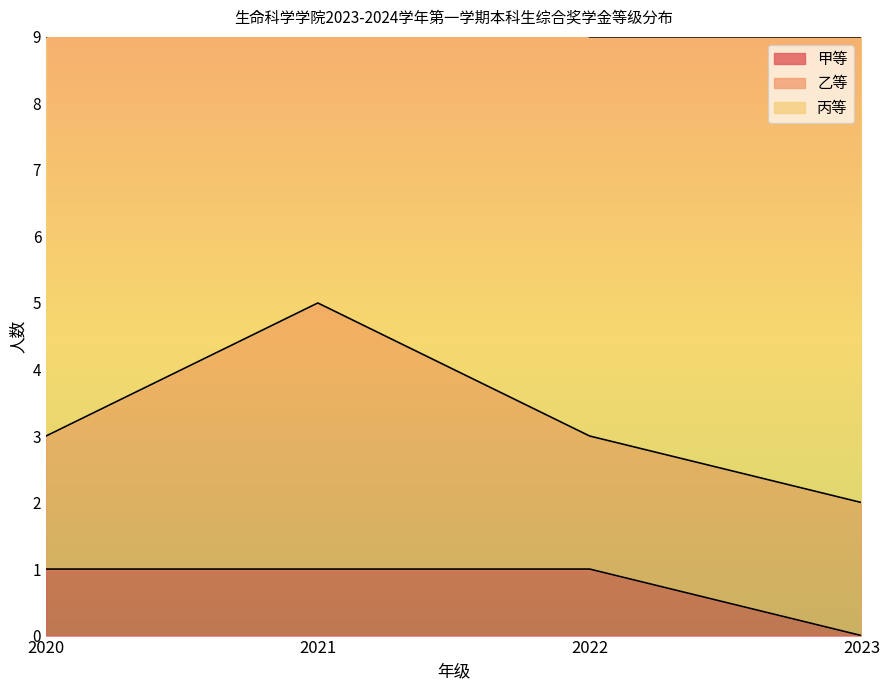

The 甲等 series shows 0 at 2023. True or false?

True